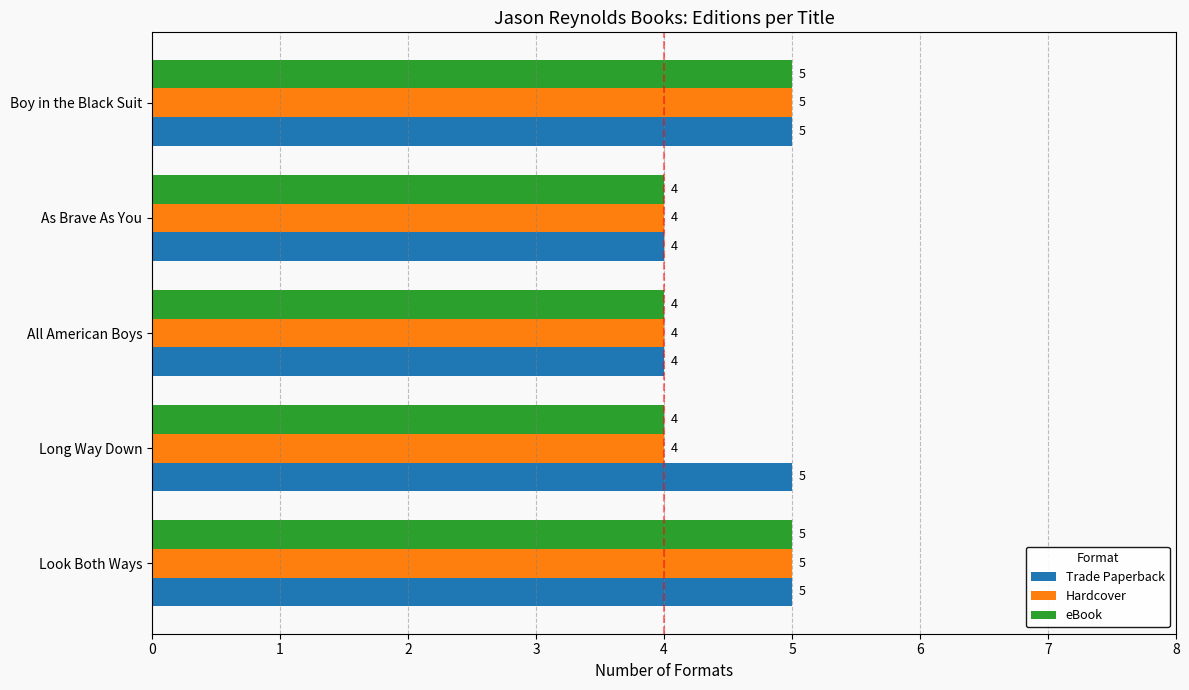

The eBook series shows 6 at Long Way Down. True or false?

False